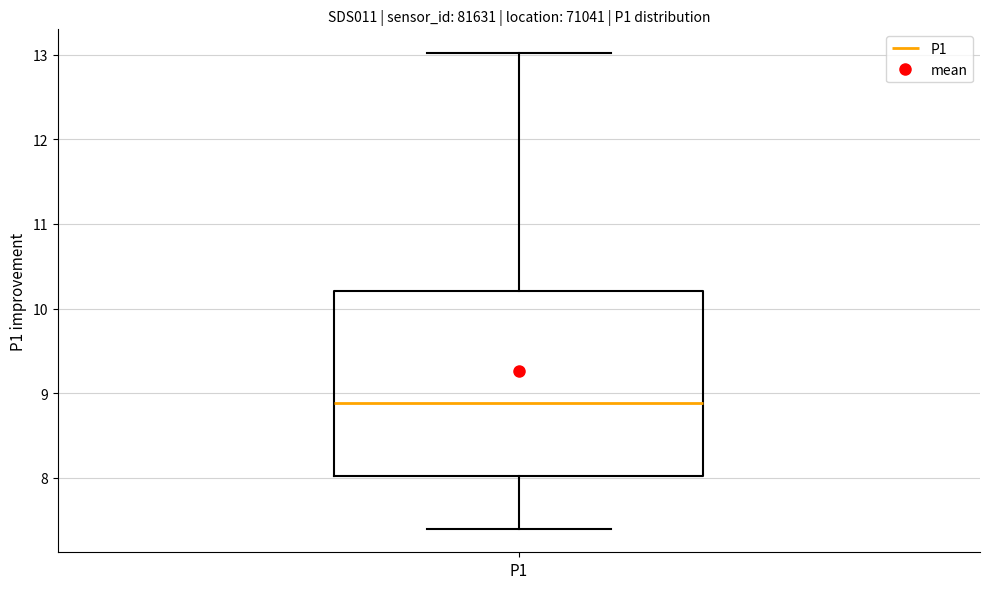

Where is the upper edge of the box for P1 on the y-axis? The values are not printed on the chart, so give them approximately, as read against the axis.

10.2